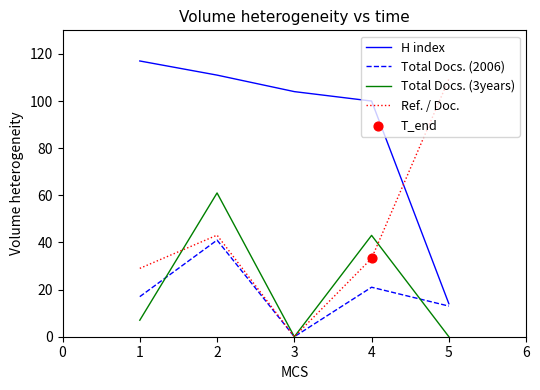

At which category is the sum across all series the highest?

2